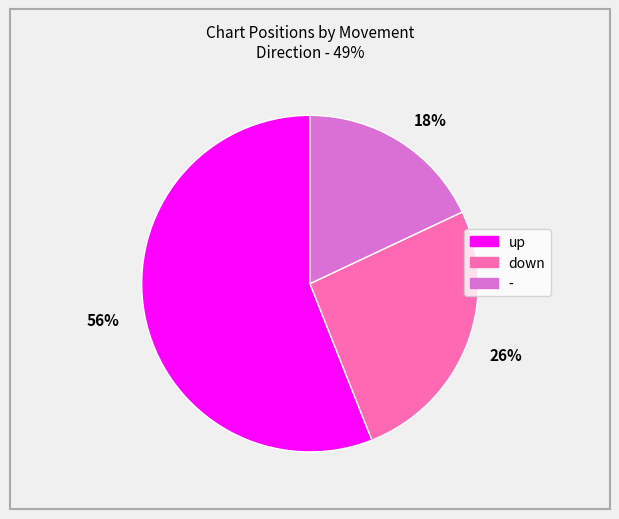

Which has a higher value, 18% or 56%?

56%